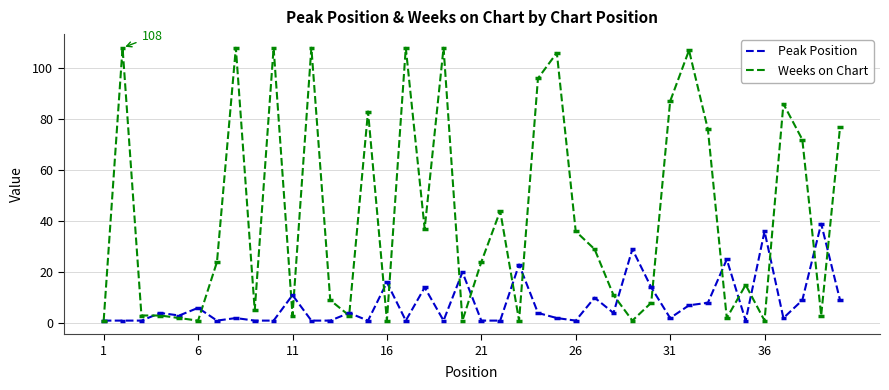

What is the highest value of the Peak Position series?

39